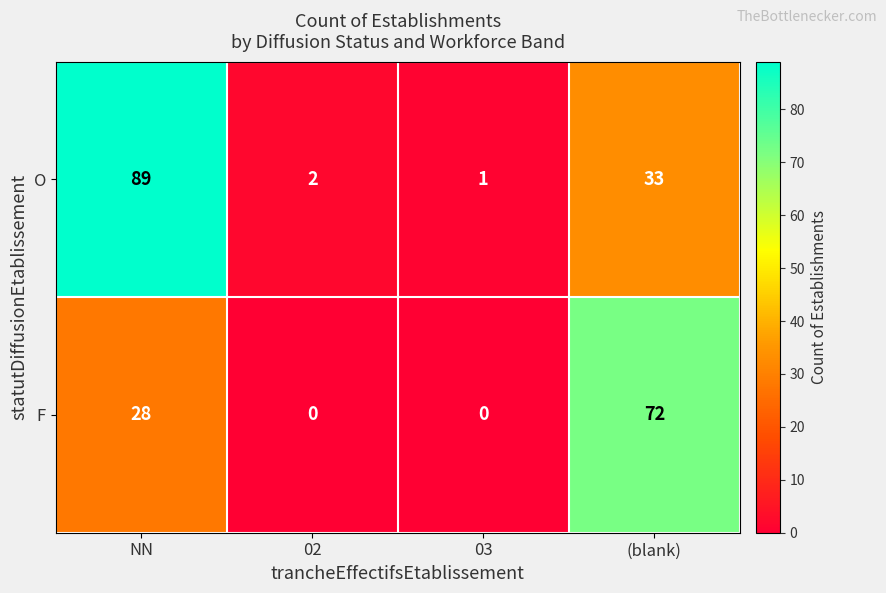

What is the difference between the highest and lowest values at (blank)?

39